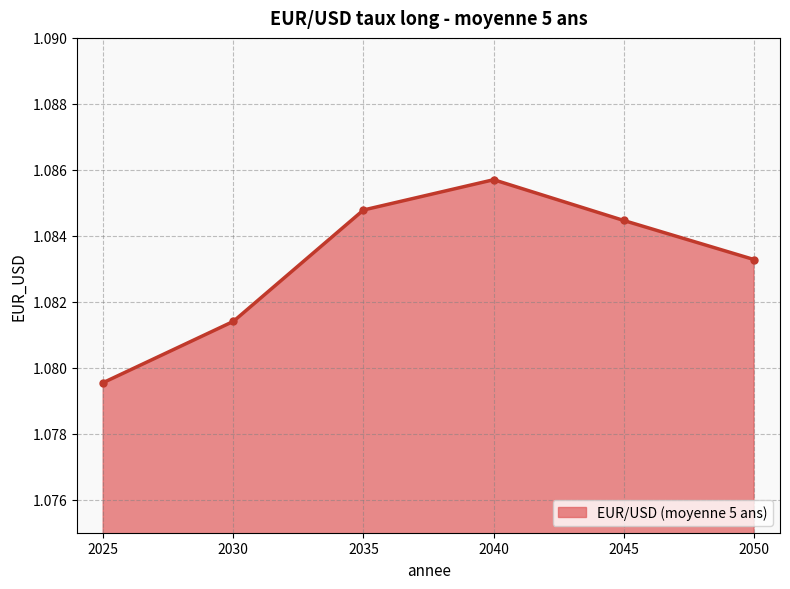

Count the number of data series in this chart.

1